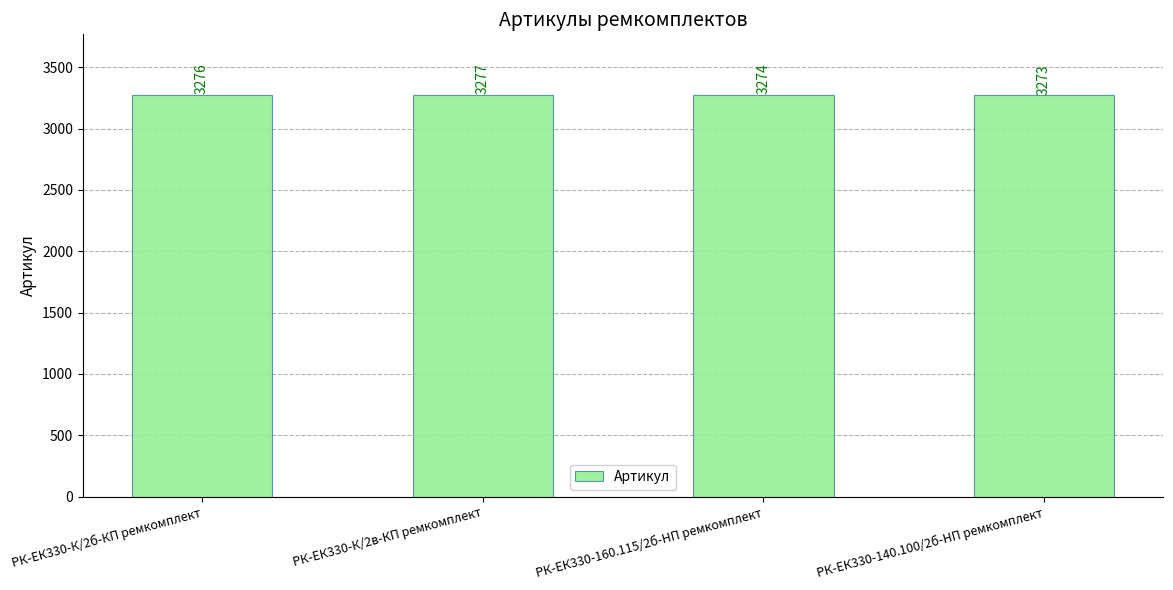

The value at РК-ЕК330-К/2в-КП ремкомплект is 2257. True or false?

False